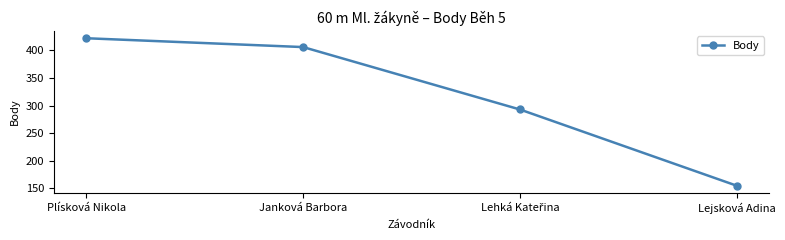

How many lines are shown in the chart?

1